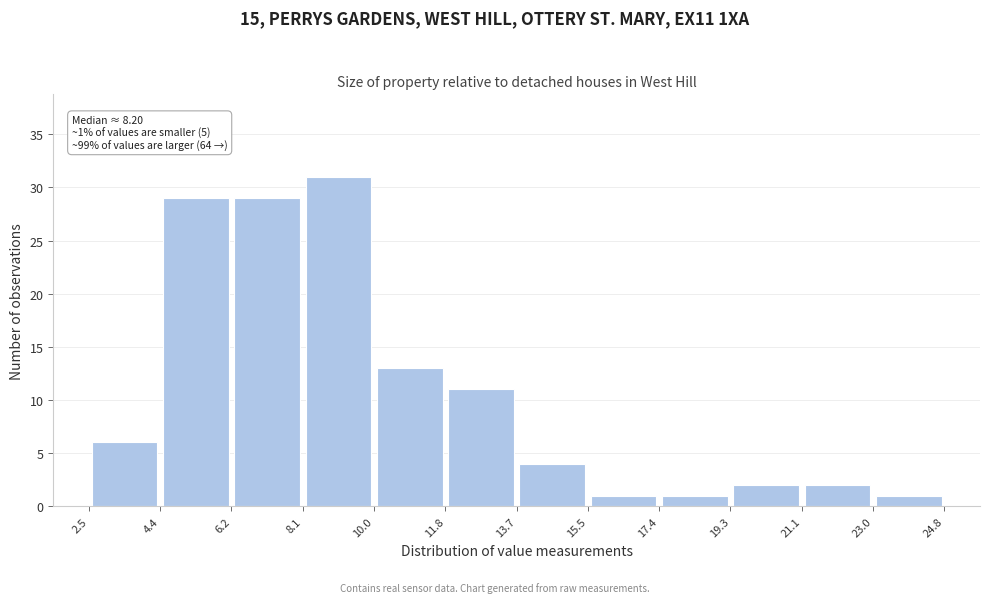

Over which range of the x-axis is the bar tallest?

8.1 to 10.0